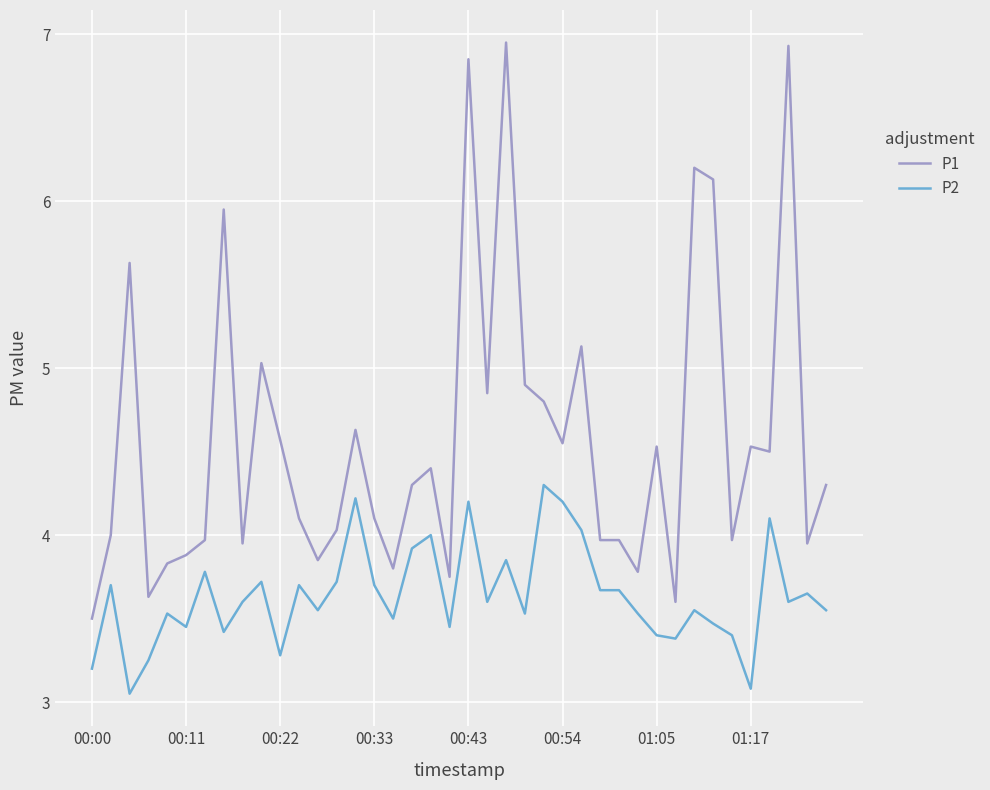

What is the average value of the P1 series?

4.6